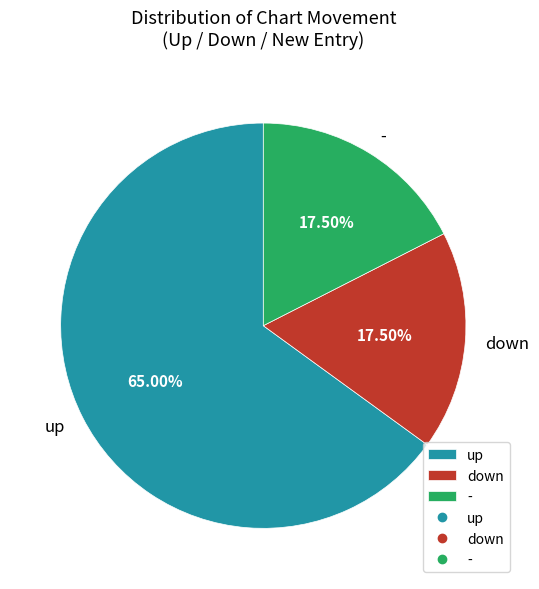

Which category has the biggest portion of the pie?

up